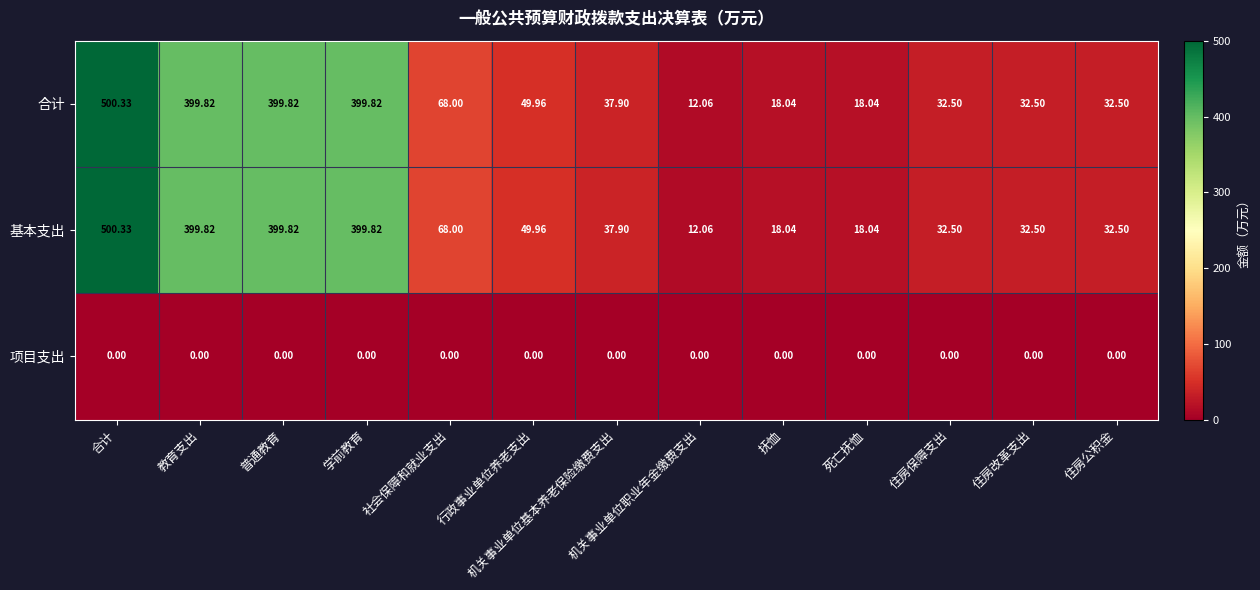

Which category has the highest value in the 合计 series?

合计